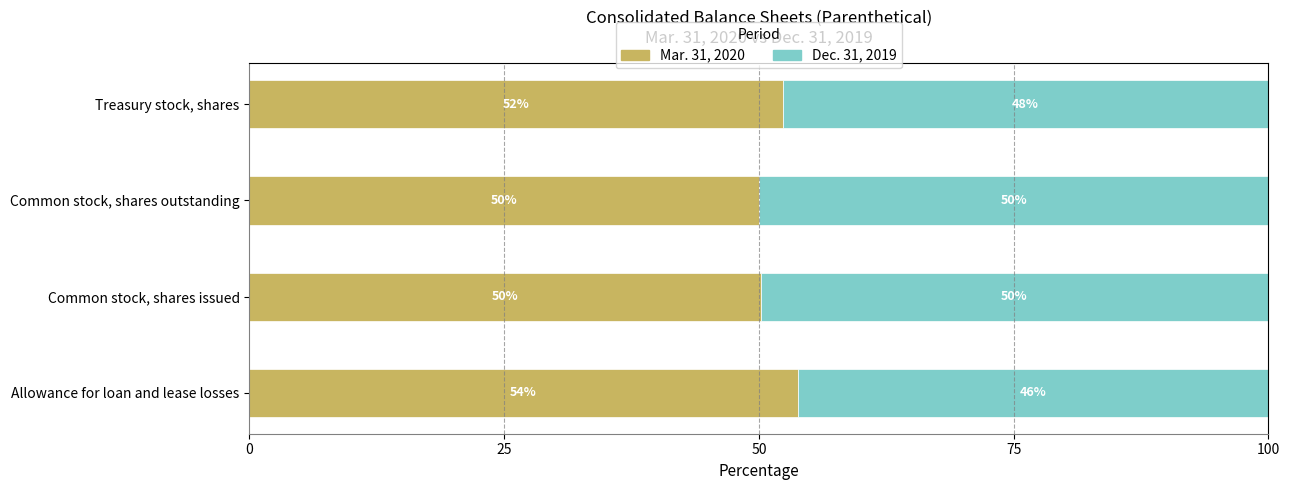

What is the approximate value of Mar. 31, 2020 at Treasury stock, shares?

52.3